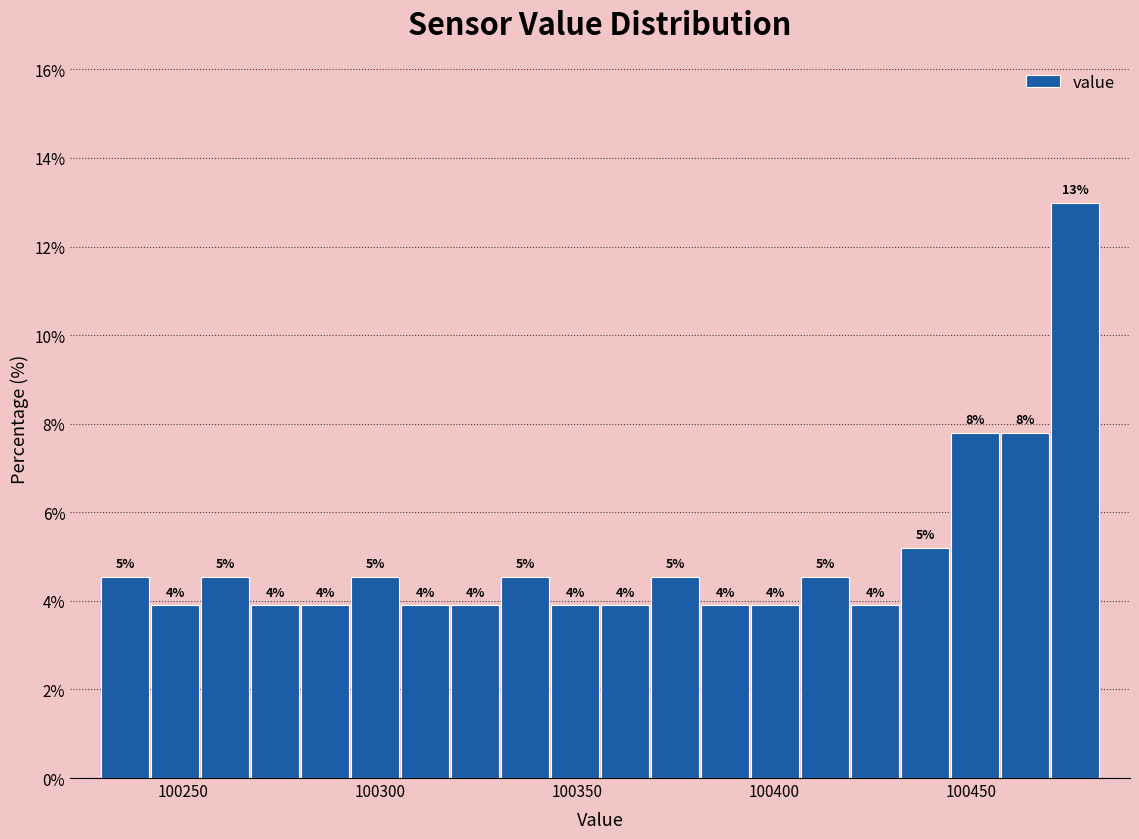

Around what value on the x-axis is the tallest bar? Give the approximate position of its centre, as read against the axis.

100475